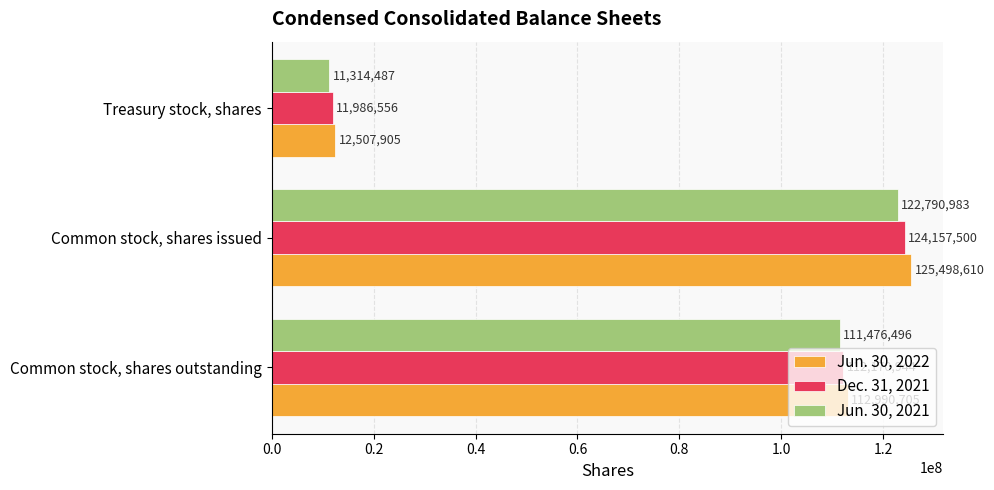

At how many categories does at least one series exceed 21046984?

2